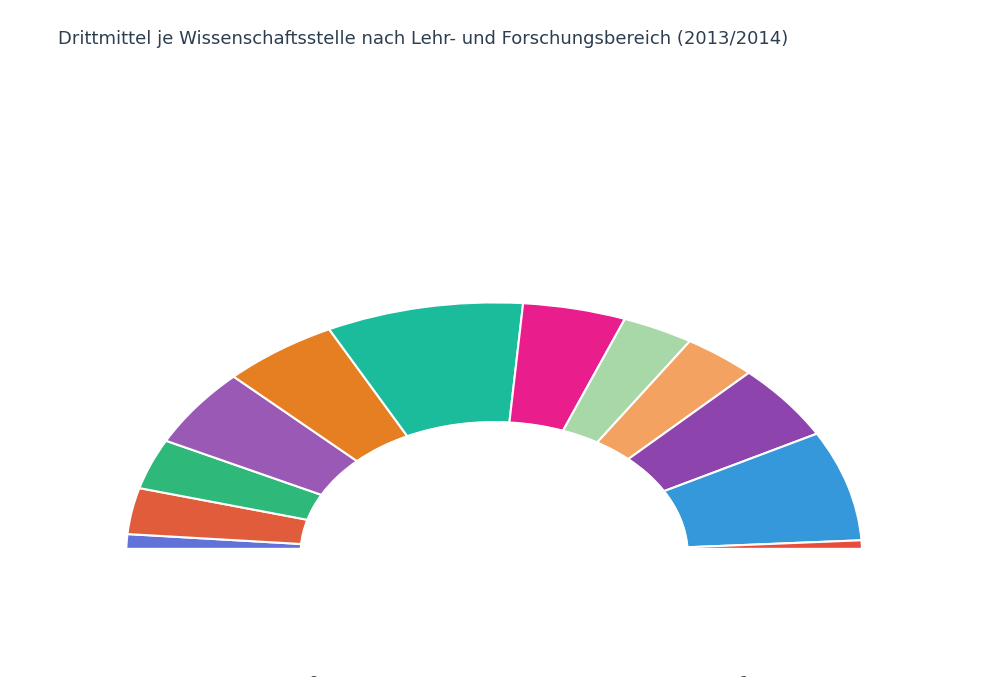

To the nearest percent, what portion does Sozialwesen represent?

6%